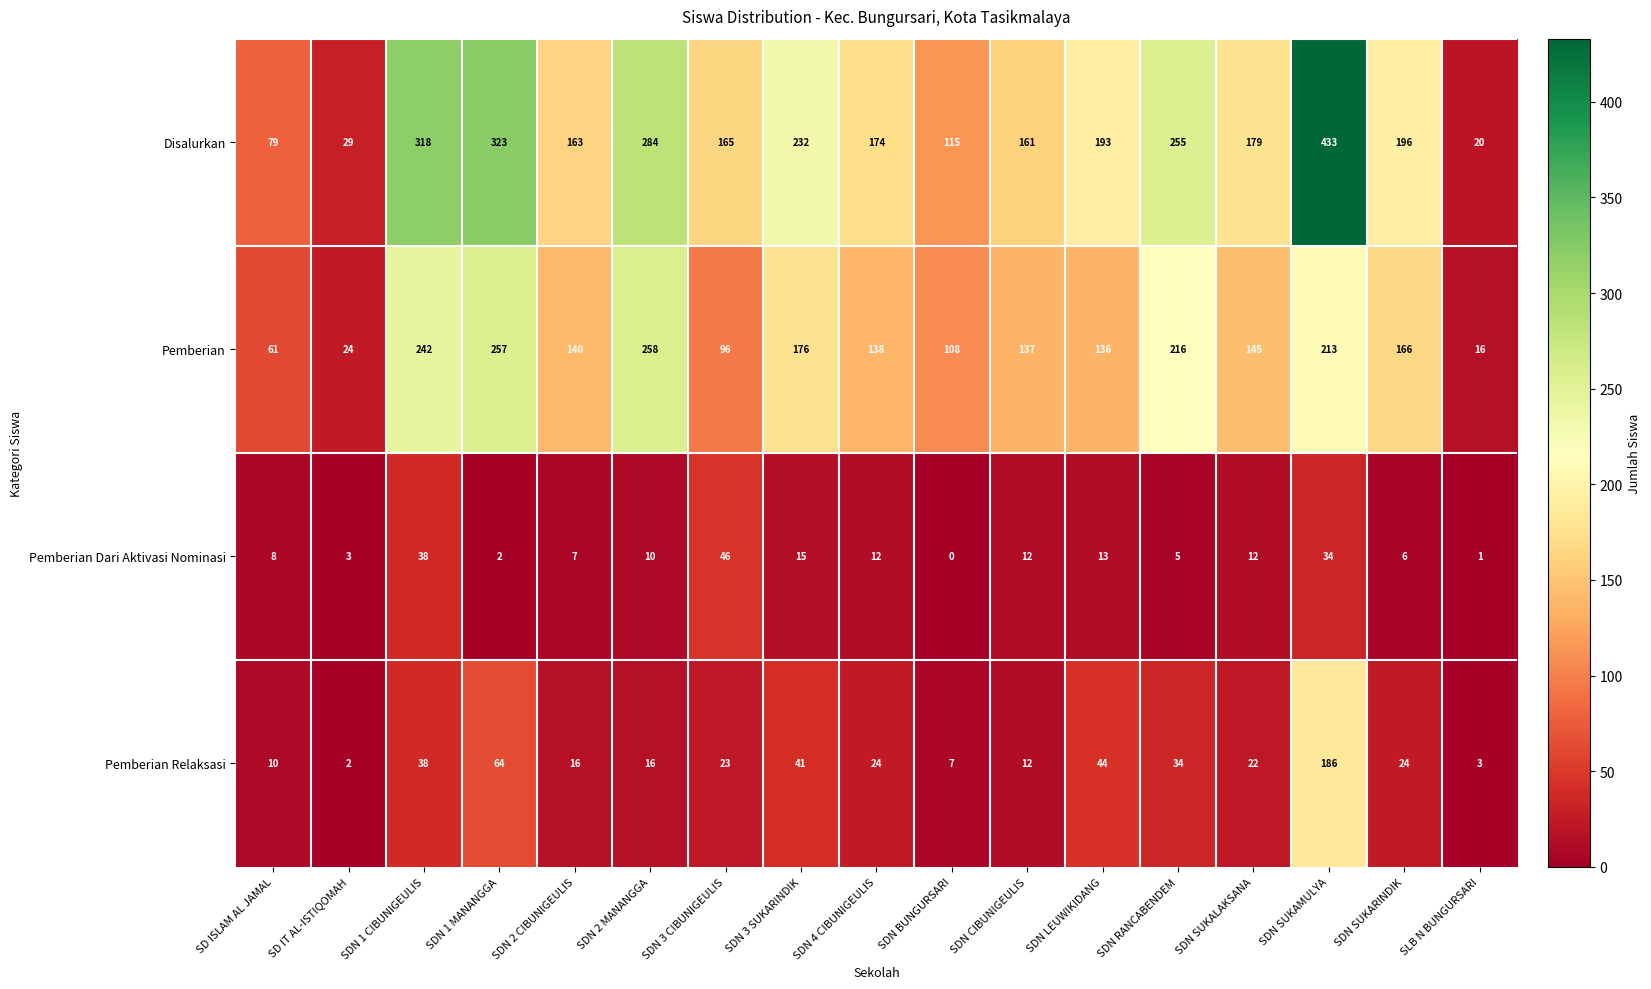

True or false: Pemberian has a value of 183 at SDN 4 CIBUNIGEULIS.

False